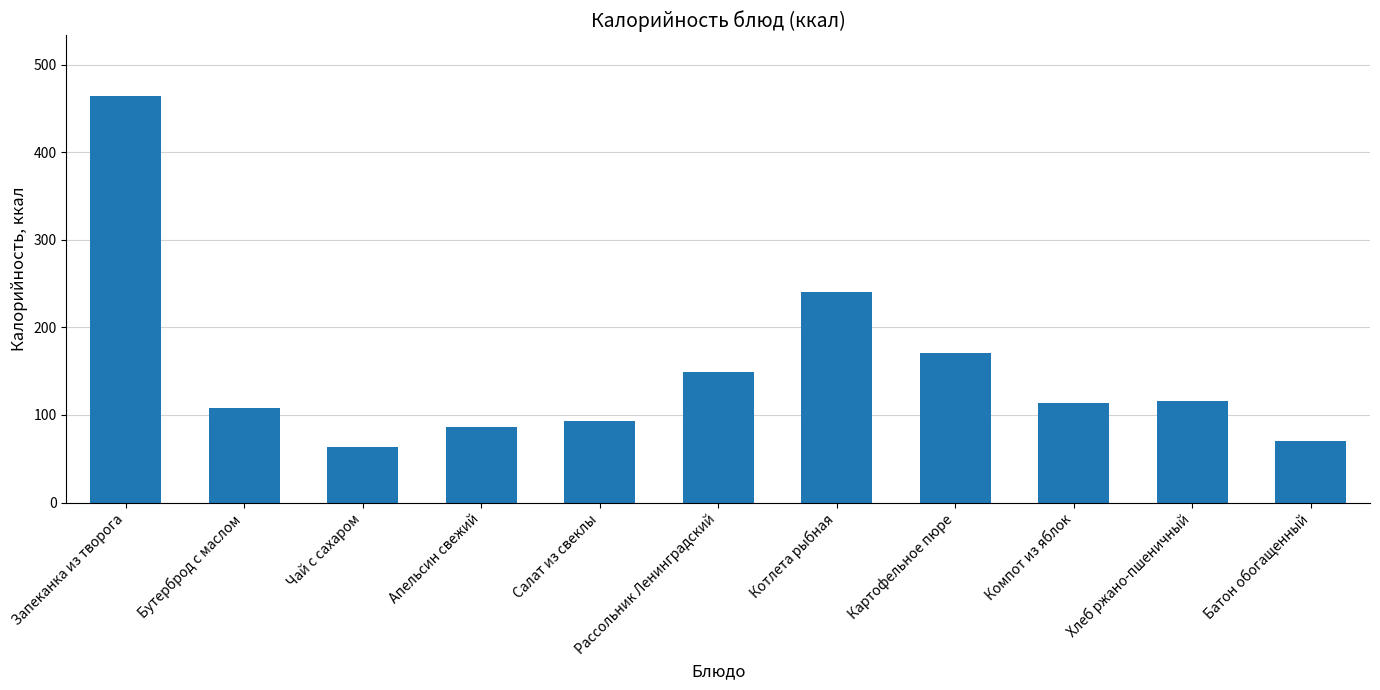

At which label does the data first exceed 114?

Запеканка из творога